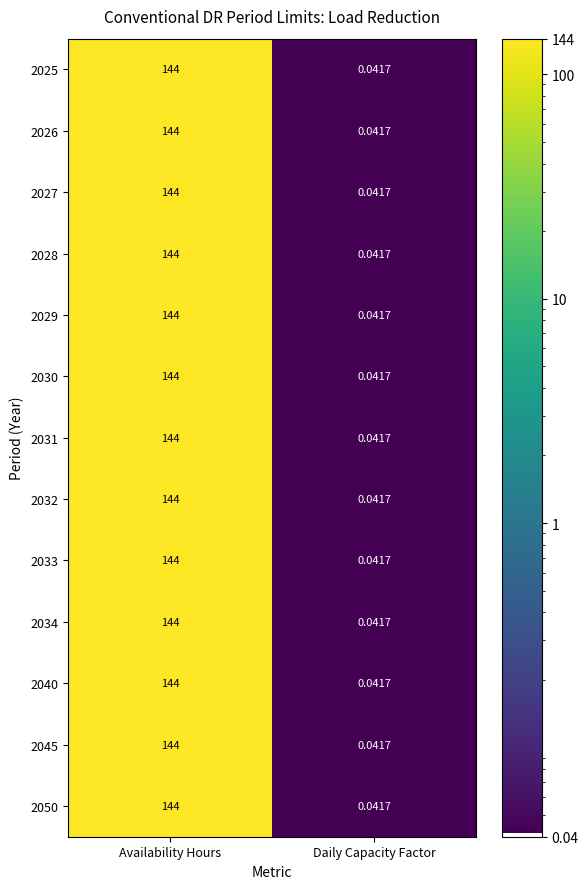

Which category has the highest value across all series?

Availability Hours